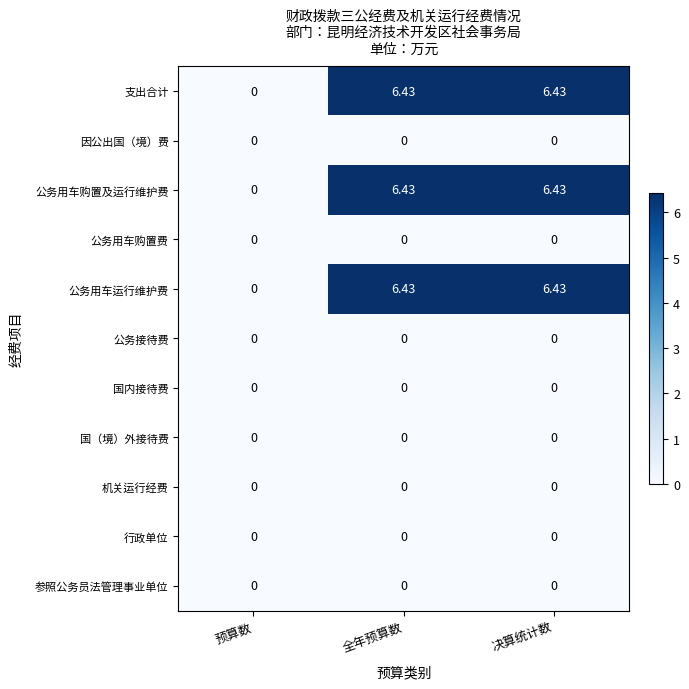

At which label does 支出合计 first exceed 6?

全年预算数